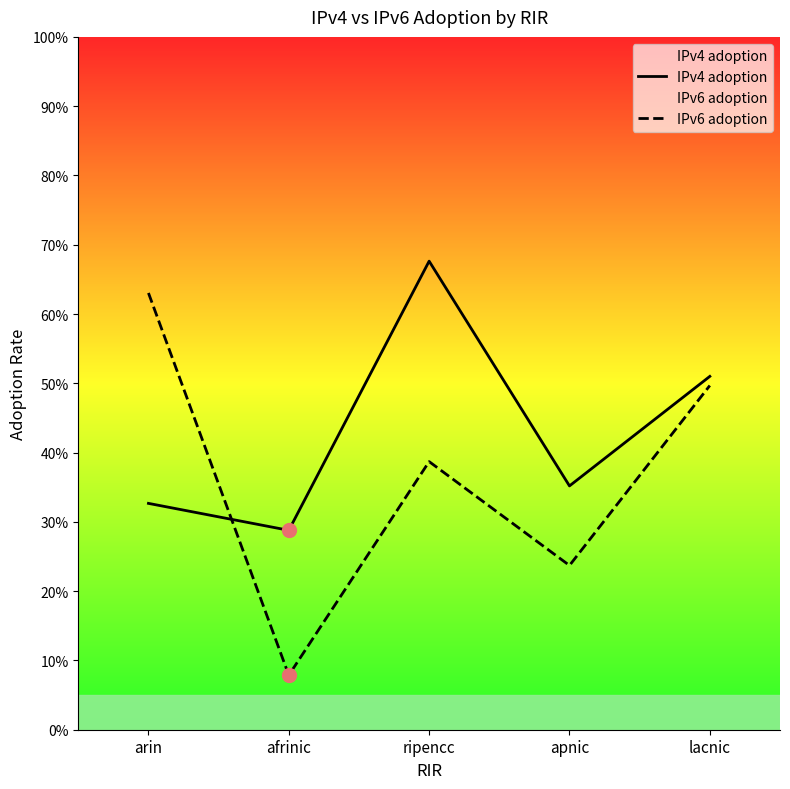

Which category has the highest value in the IPv4 adoption series?

ripencc